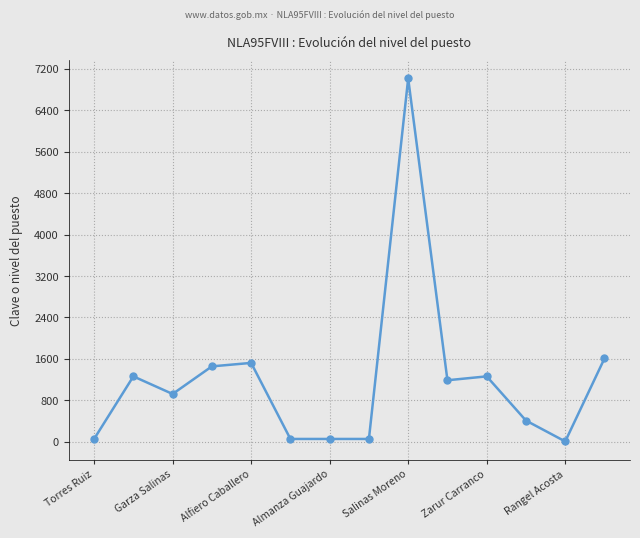

What is the greatest value displayed?

7013